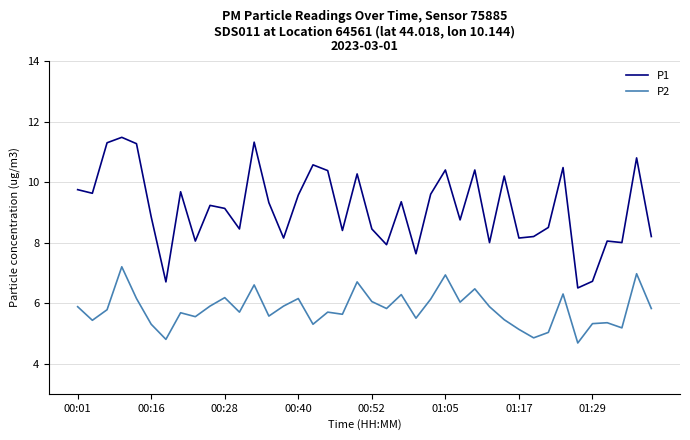

Which series has the largest range (max minus min)?

P1